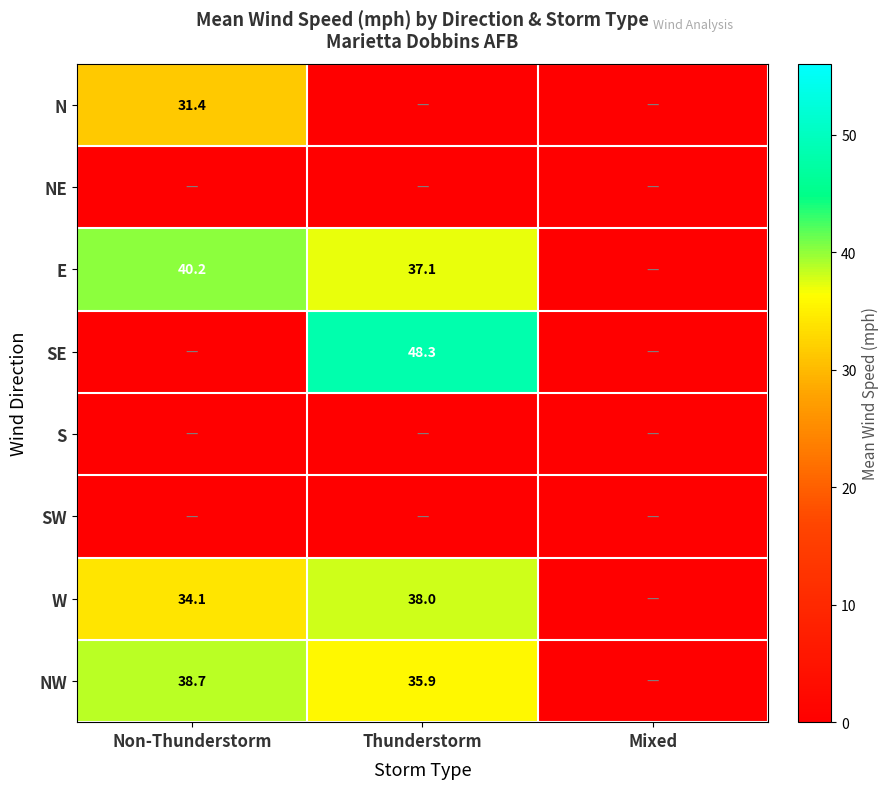

Is it true that N equals 31.4 at Non-Thunderstorm?

True